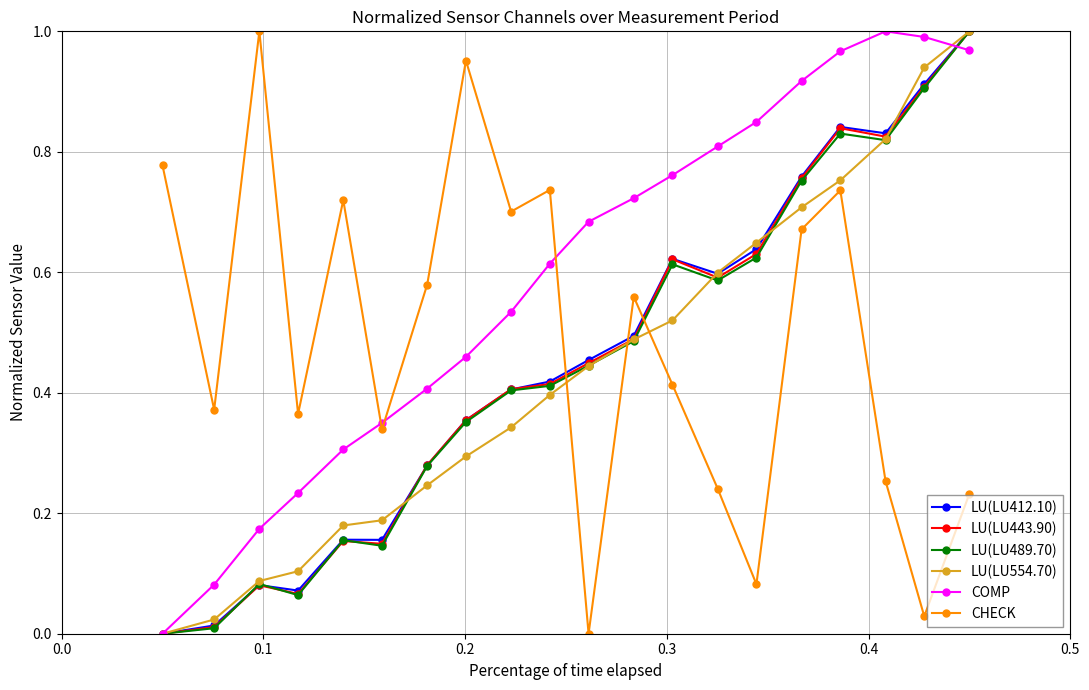

True or false: LU(LU489.70) has more than 0 points higher than both neighbors.

True